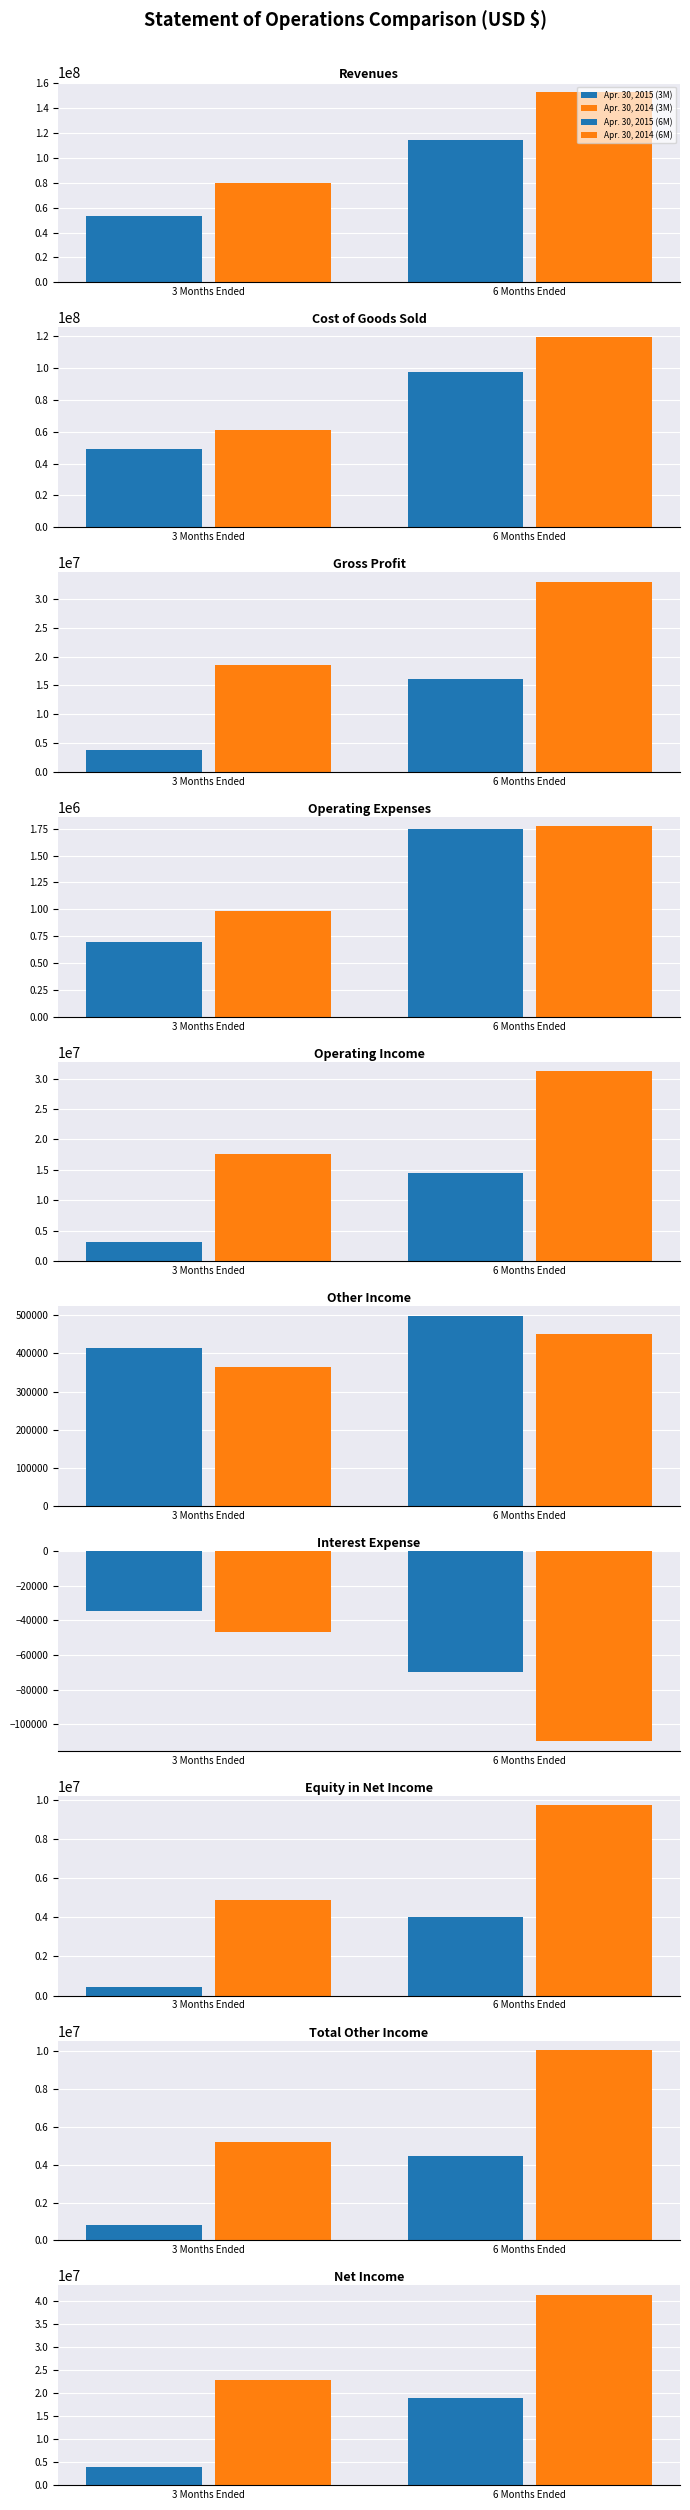

What is the greatest value displayed?

152542836